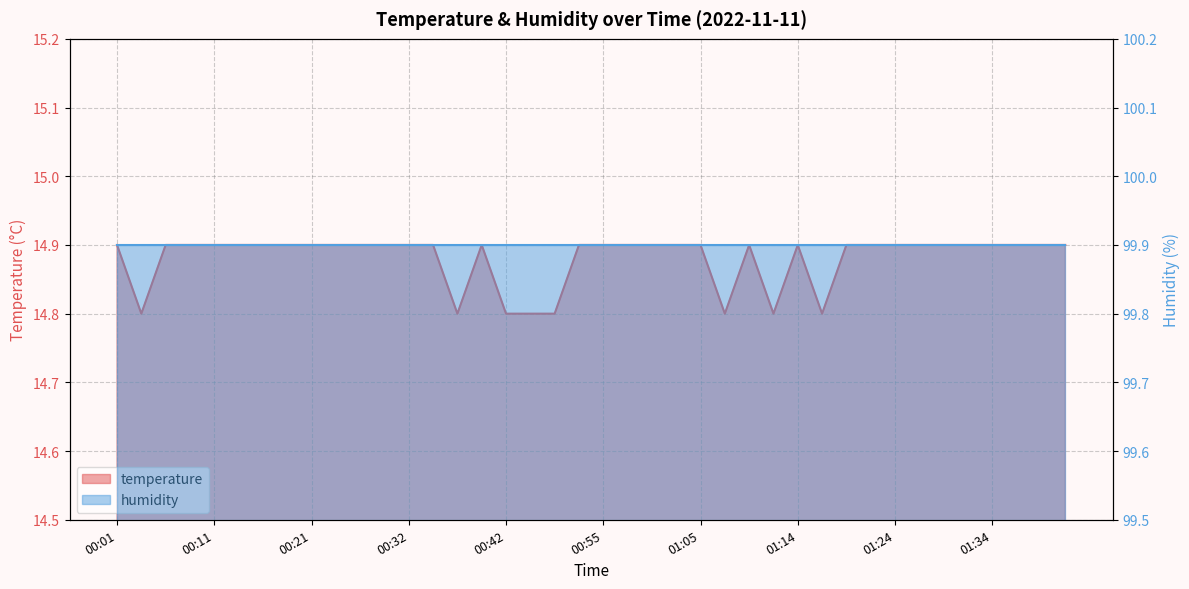

Reading left to right, extract all data points from this chart.

14.9	14.8	14.9	14.9	14.9	14.9	14.9	14.9	14.9	14.9	14.9	14.9	14.9	14.9	14.8	14.9	14.8	14.8	14.8	14.9	14.9	14.9	14.9	14.9	14.9	14.8	14.9	14.8	14.9	14.8	14.9	14.9	14.9	14.9	14.9	14.9	14.9	14.9	14.9	14.9